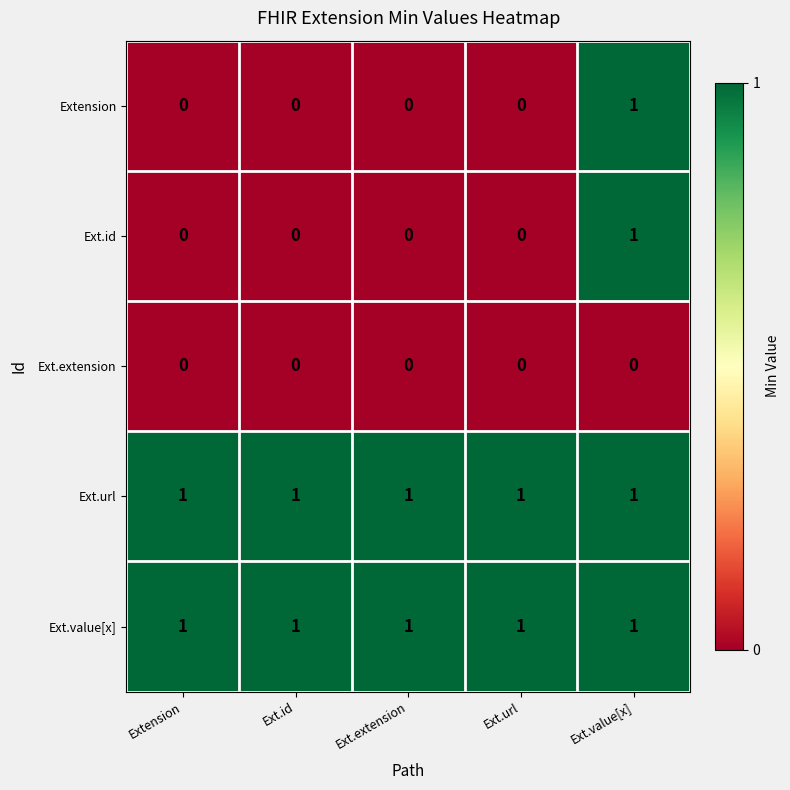

At how many categories does at least one series exceed 0?

5